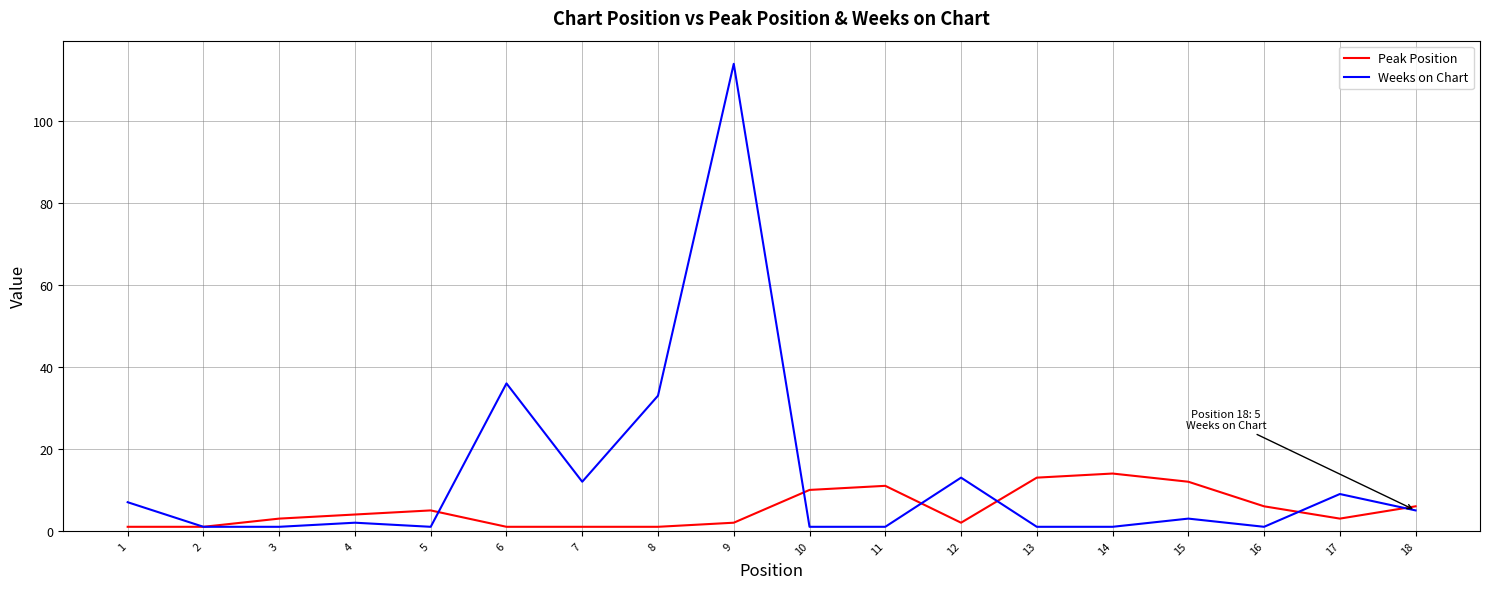

Between 4 and 6, which series saw the biggest shift?

Weeks on Chart